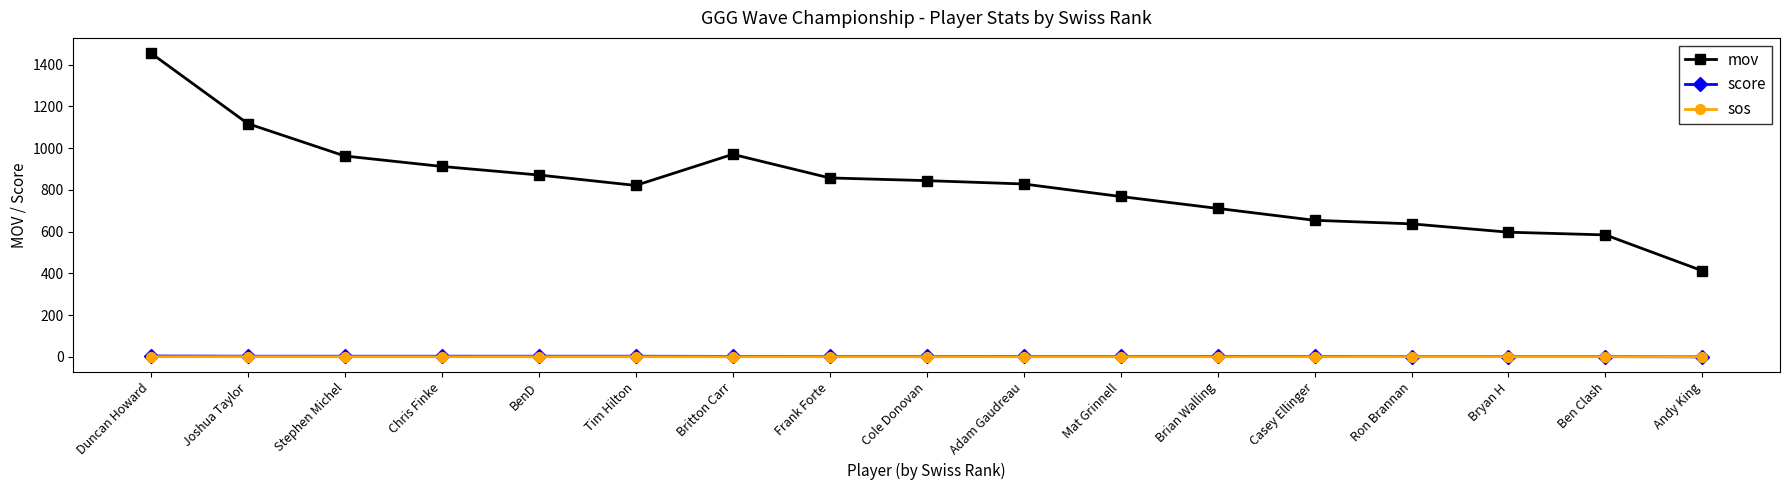

How many times do score and sos cross each other?

1